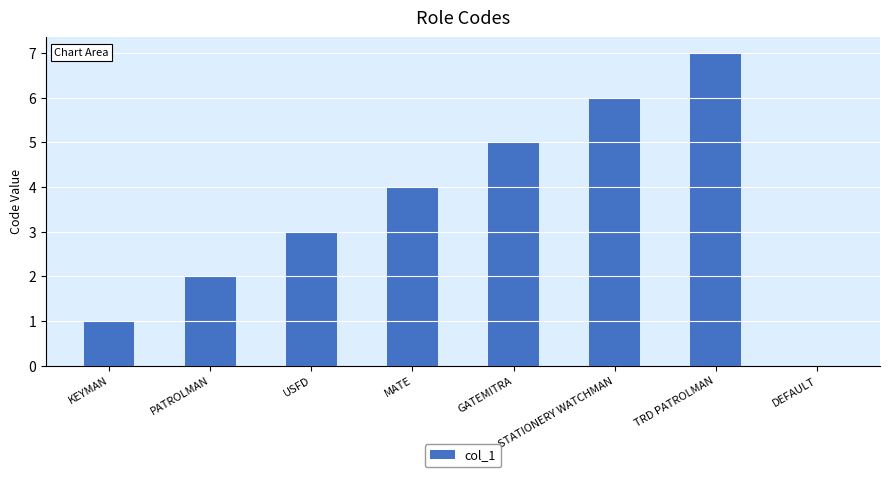

Approximately how many times larger is the value at STATIONERY WATCHMAN compared to MATE?

1.5